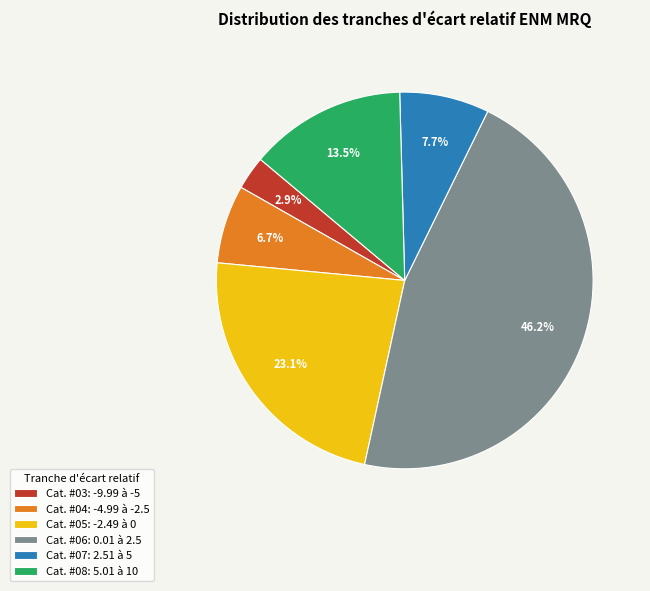

What is the largest slice in the pie chart?

Cat. #06: 0.01 à 2.5